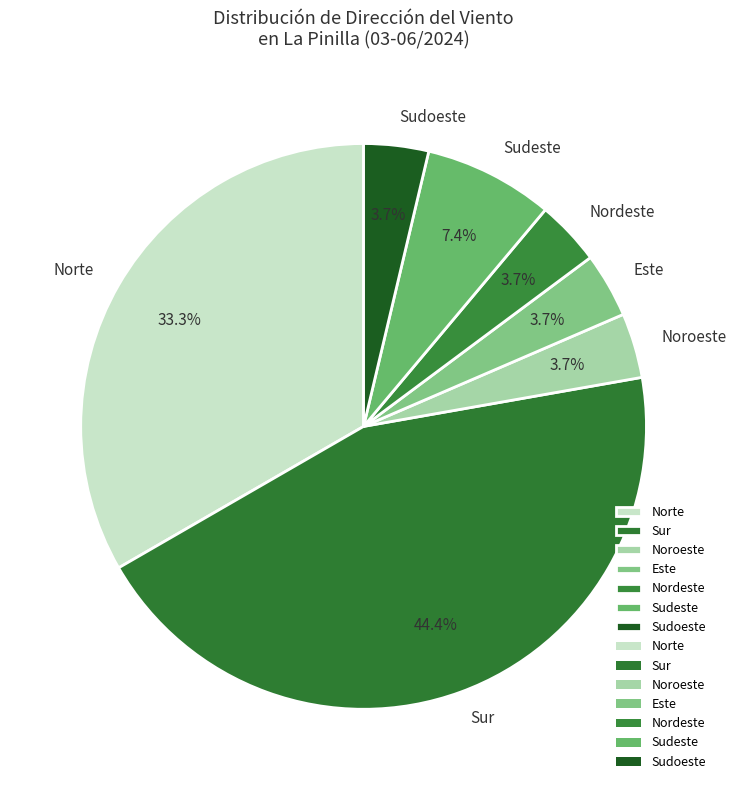

Does Sur represent more than half of the total?

No